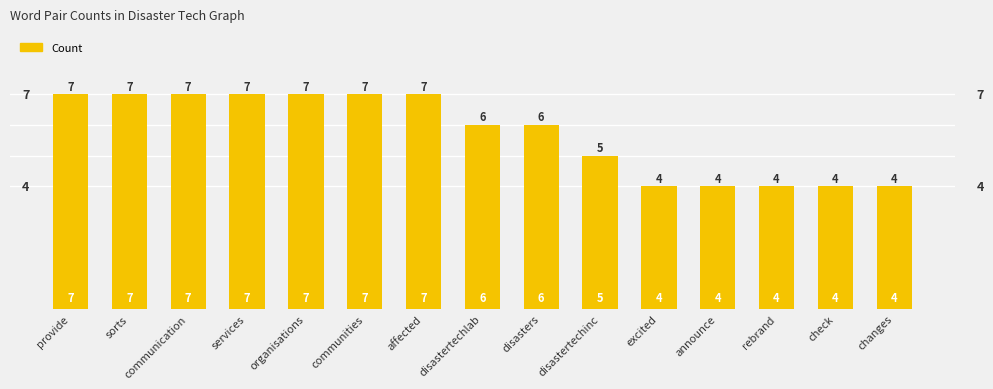

Reading right to left, extract all data points from this chart.

changes=4	check=4	rebrand=4	announce=4	excited=4	disastertechinc=5	disasters=6	disastertechlab=6	affected=7	communities=7	organisations=7	services=7	communication=7	sorts=7	provide=7